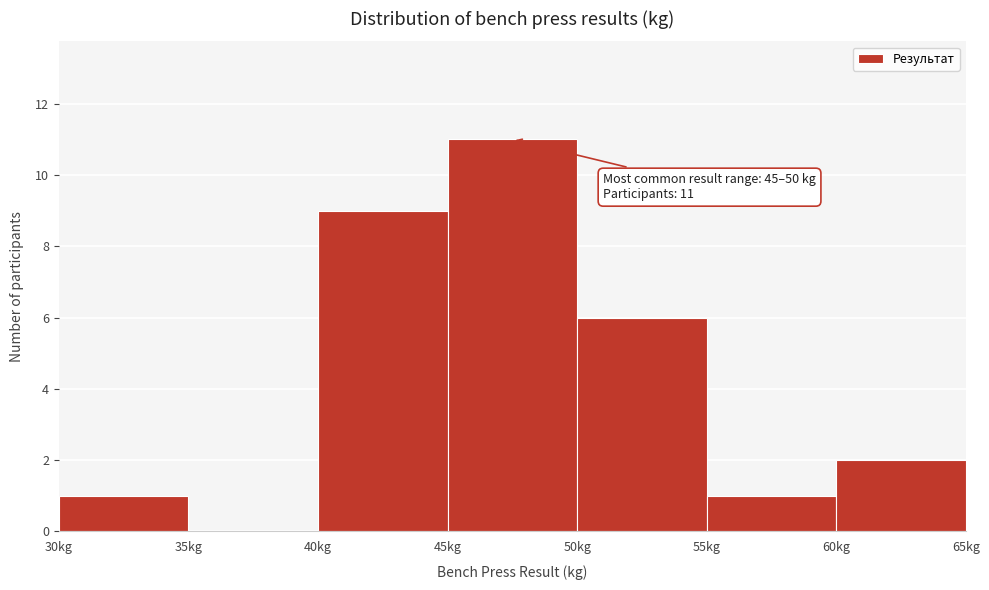

Which range on the x-axis has the tallest bar?

45 to 50